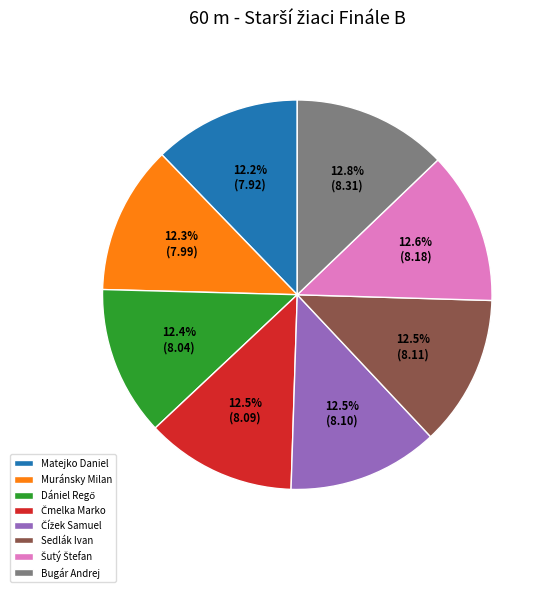

What portion of the pie excludes Bugár Andrej?

87.2%